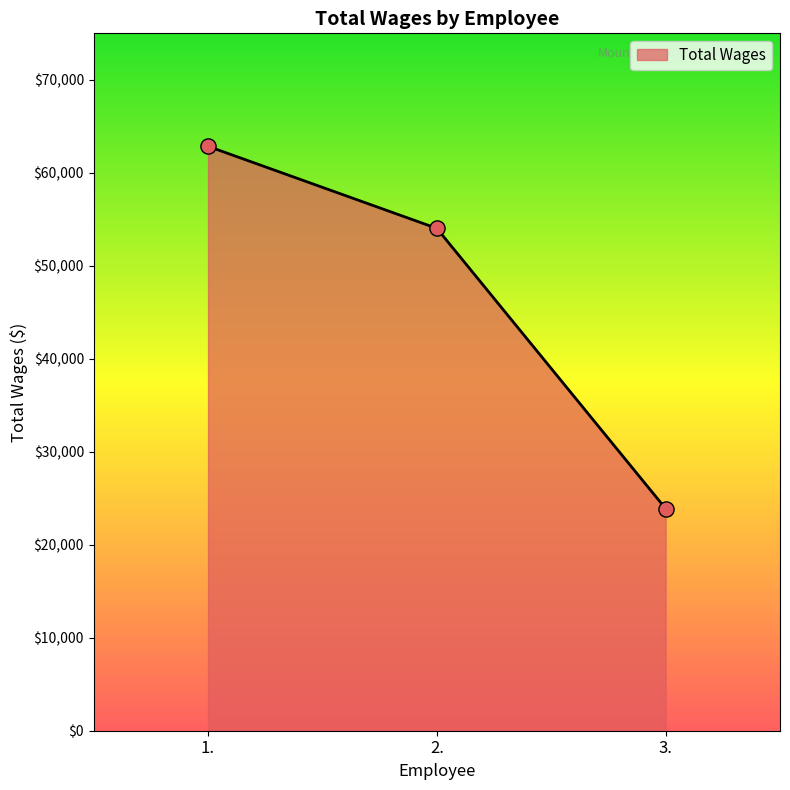

What is the ratio of the value at 2. to the value at 3.?

2.3